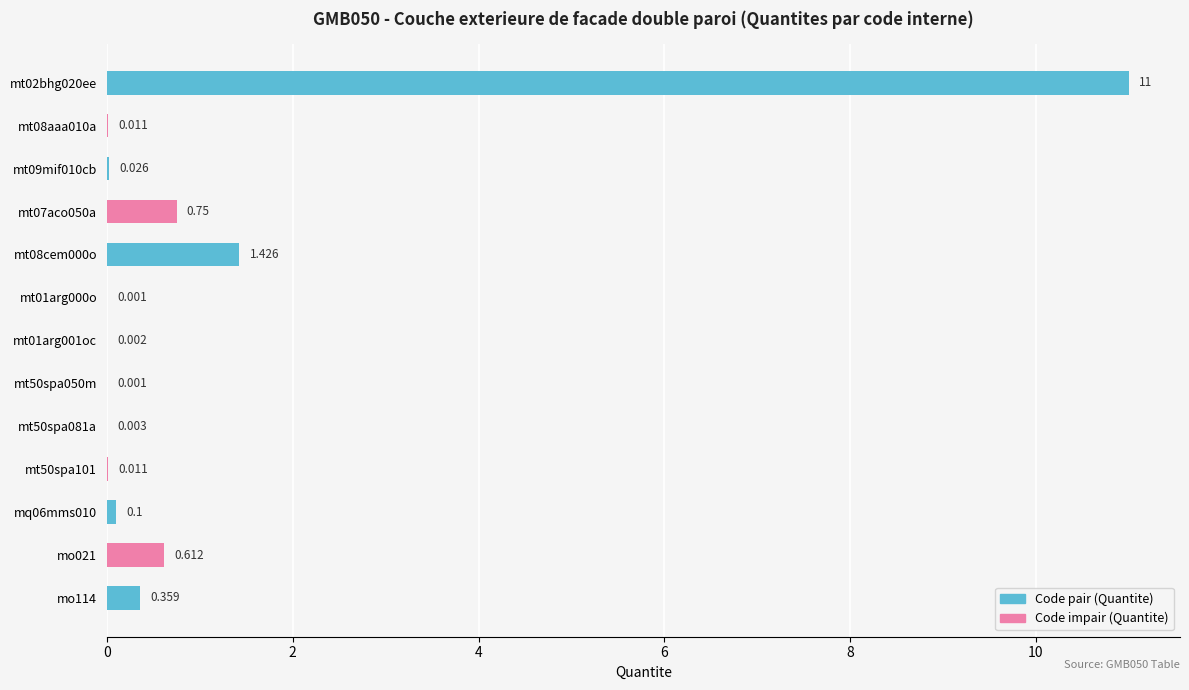

What is the difference between the second highest and minimum values?

1.4